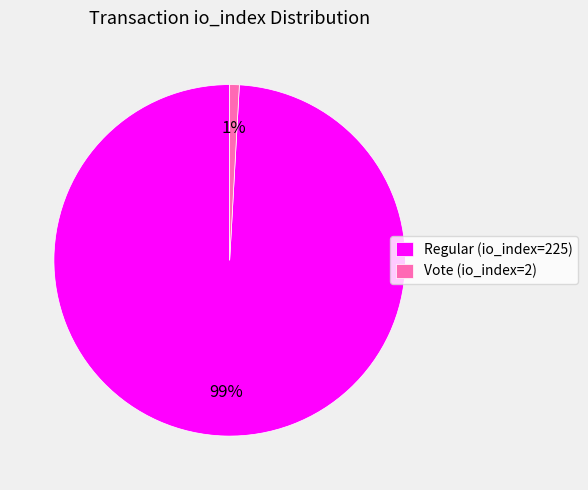

How many slices are in this pie chart?

2